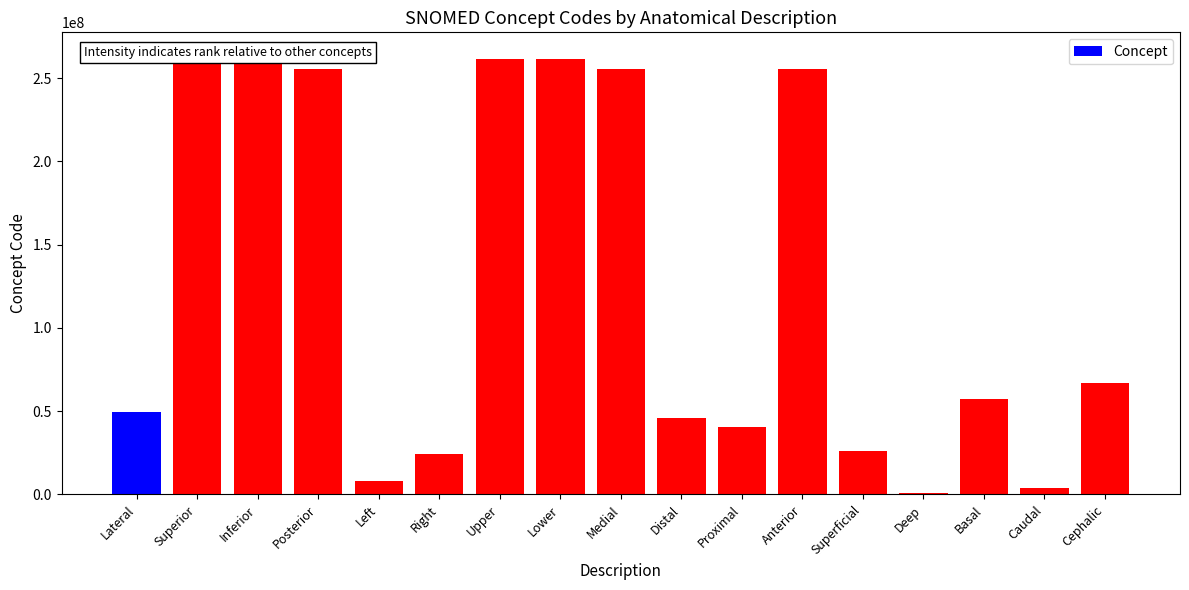

List the labels in order of value, largest first.

Superior, Upper, Lower, Inferior, Medial, Posterior, Anterior, Cephalic, Basal, Lateral, Distal, Proximal, Superficial, Right, Left, Caudal, Deep